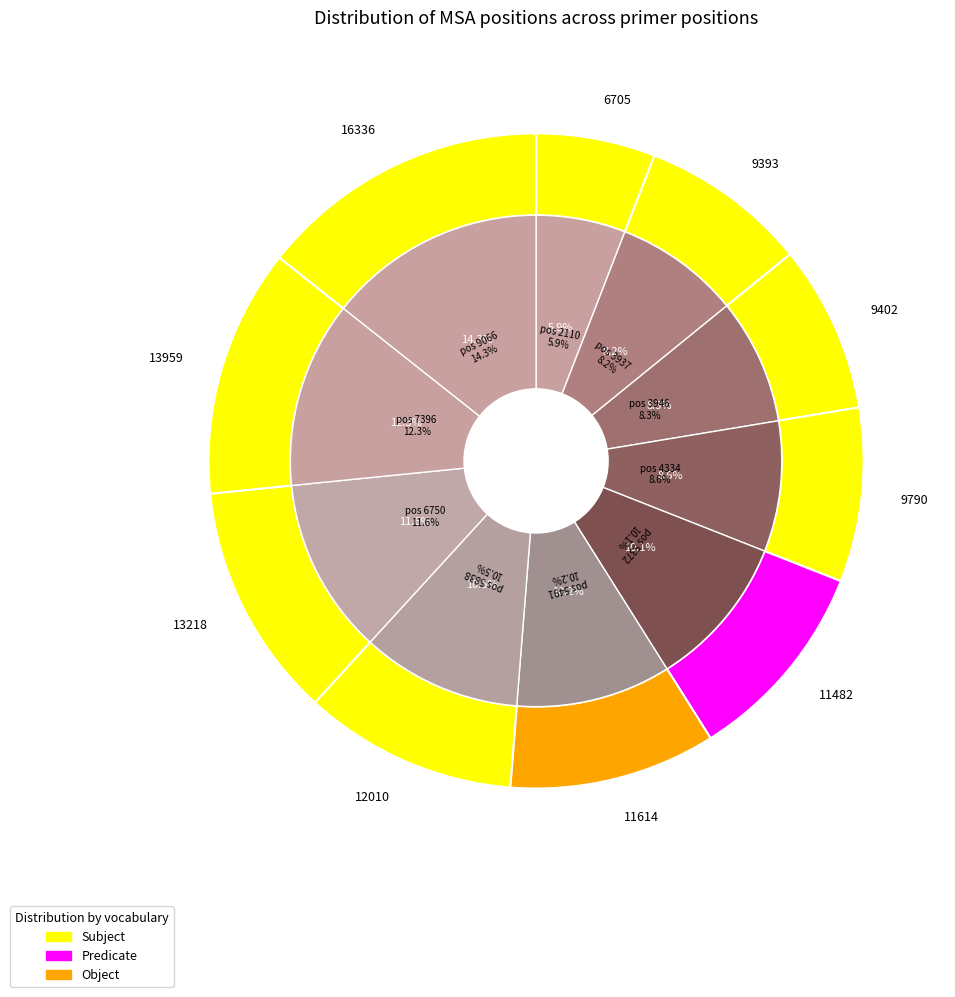

What is the smallest slice in the pie chart?

2110